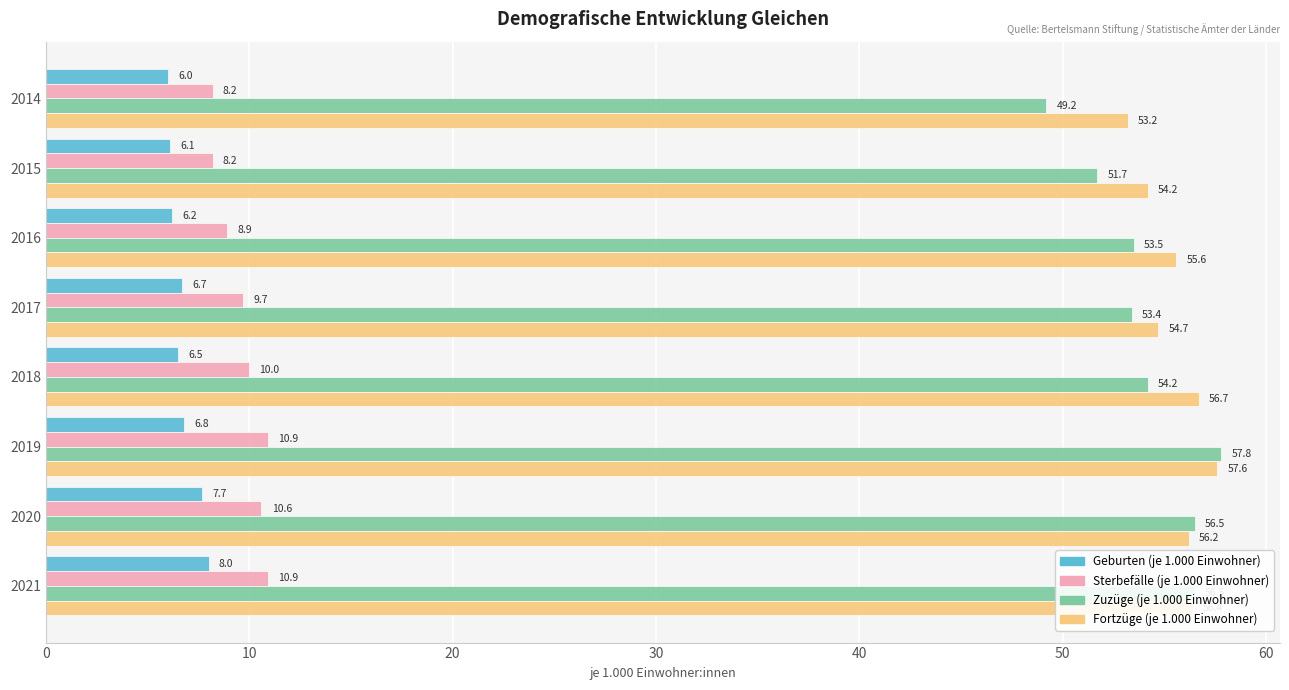

What is the total value across all series at 2014?

116.6